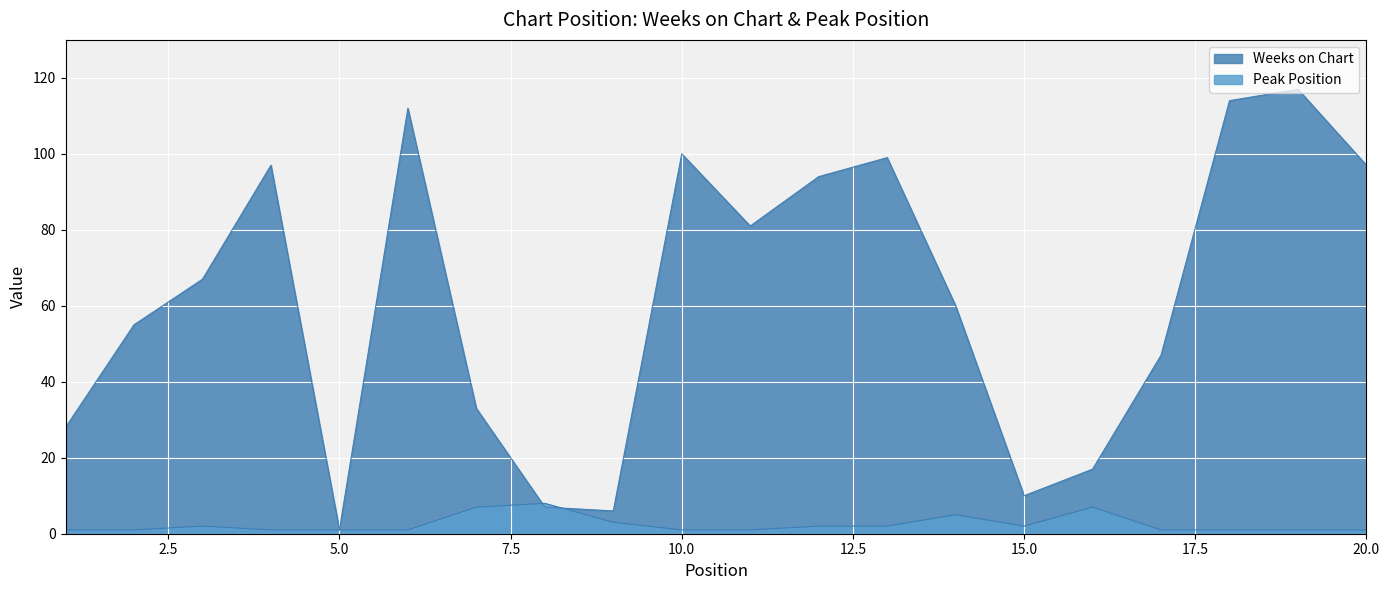

How many data points does each series have?

20